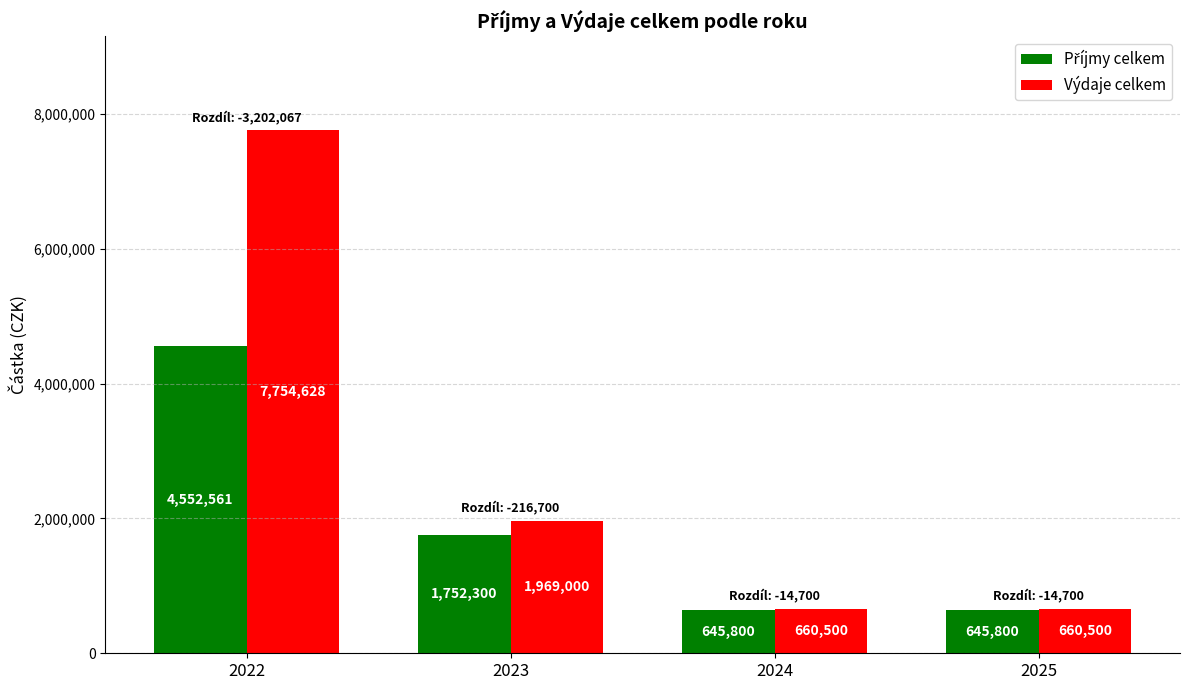

Does the chart contain stacked bars?

No